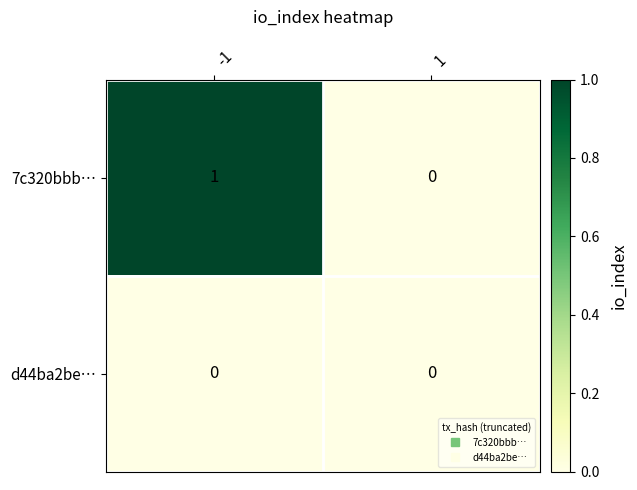

At which category does the chart reach its peak across all series?

-1